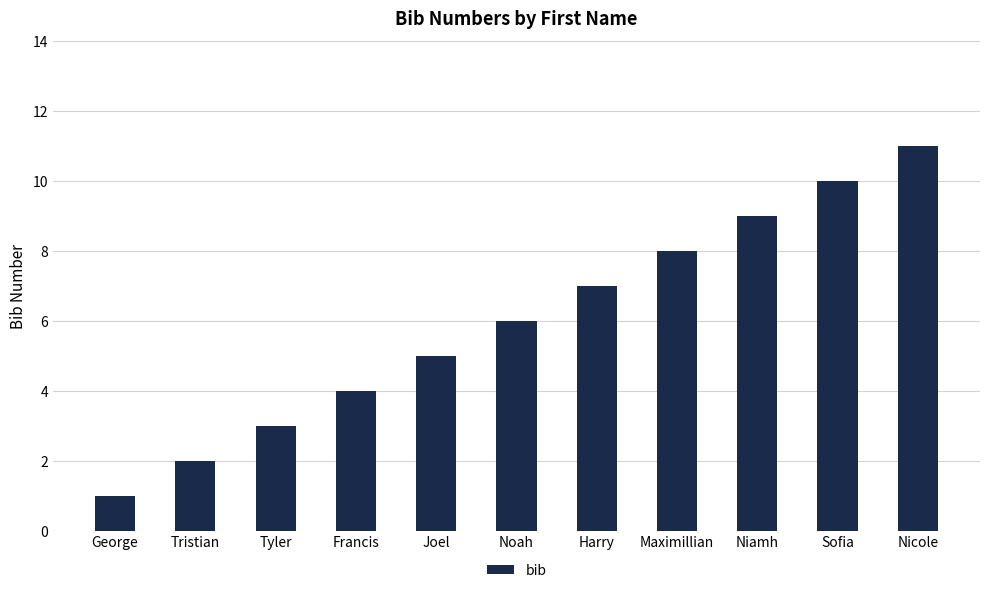

How many values are between 3 and 9?

7